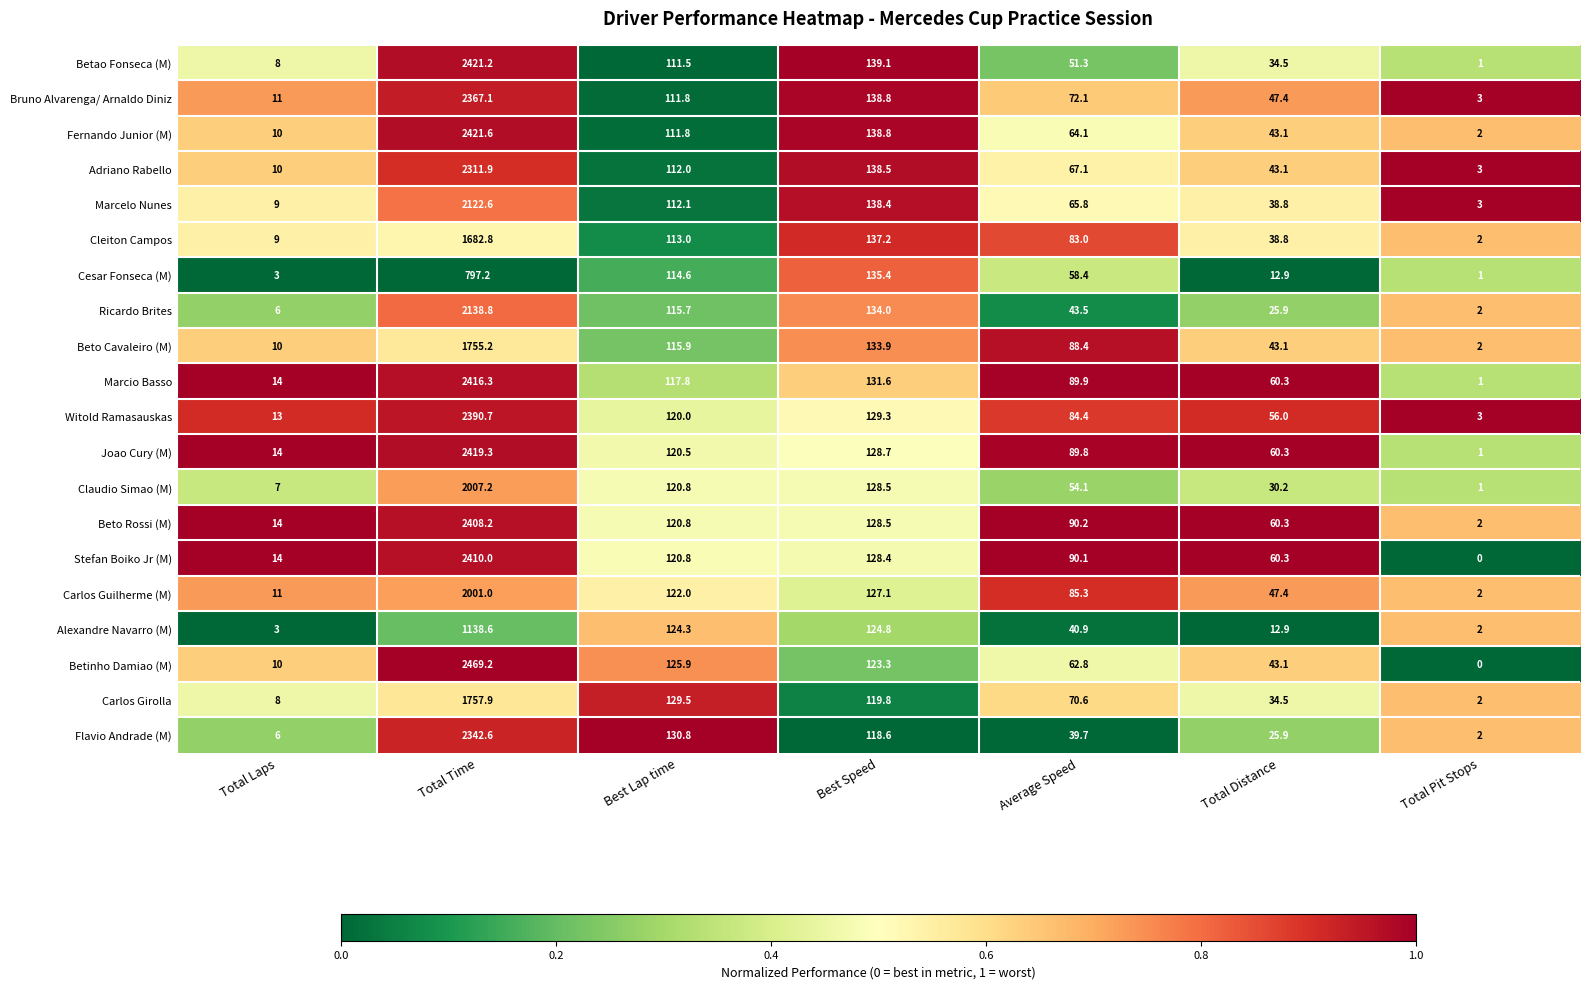

What is the sum of the Joao Cury (M) values at Total Laps and Total Time?

2433.3